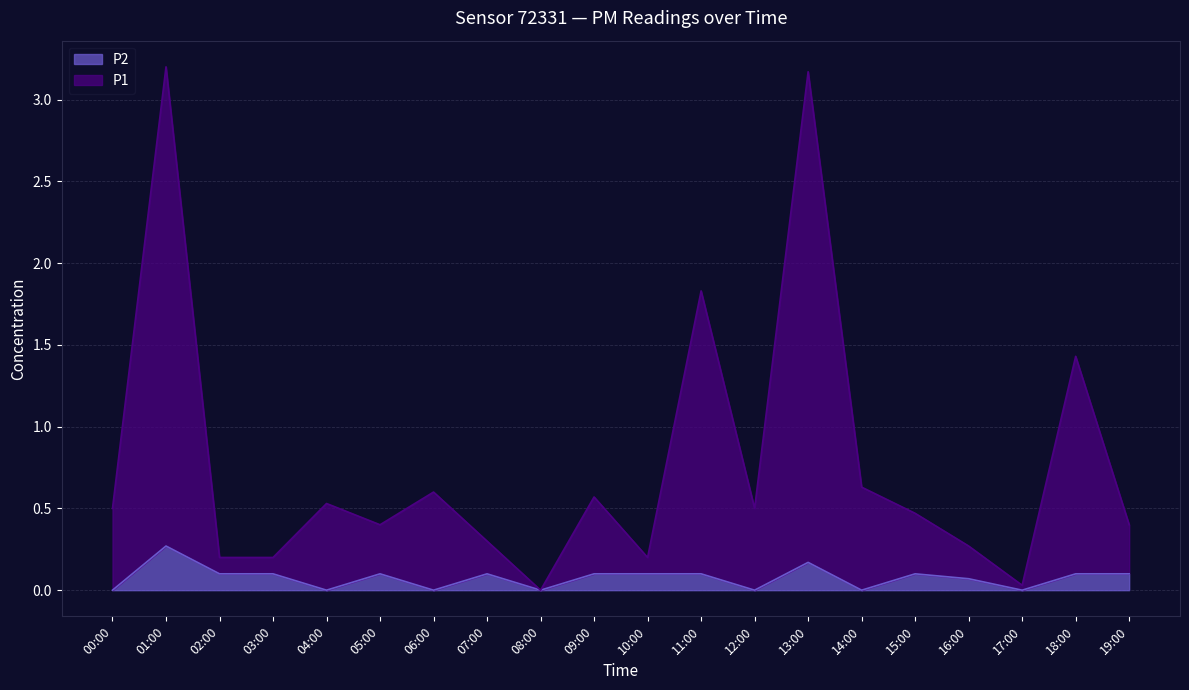

What is the value of the P2 point at the 12th from the left?

0.1